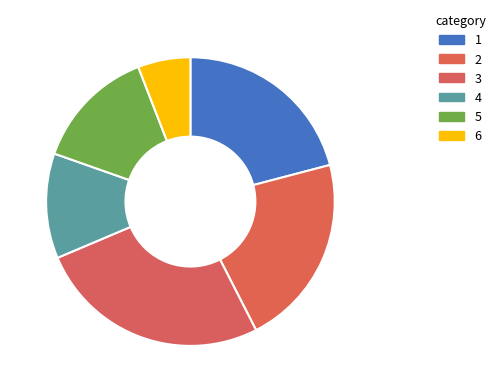

To the nearest percent, what percentage of the pie is 6?

6%